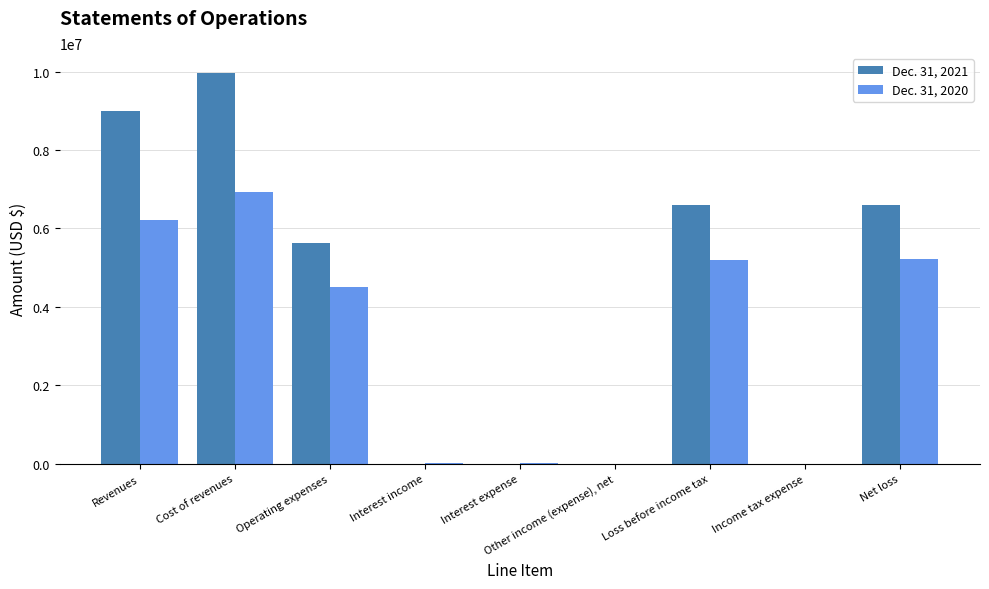

Is the value of Dec. 31, 2021 at Interest expense greater than the value of Dec. 31, 2020 at Net loss?

No